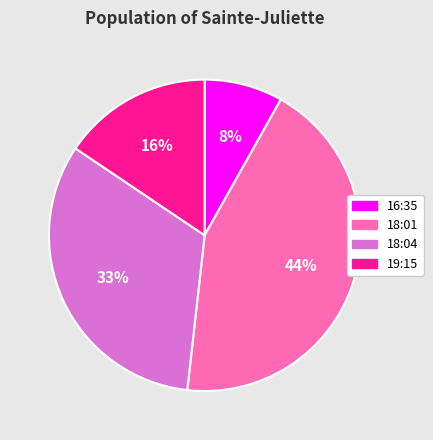

True or false: 18:01 accounts for 54% of the total.

False